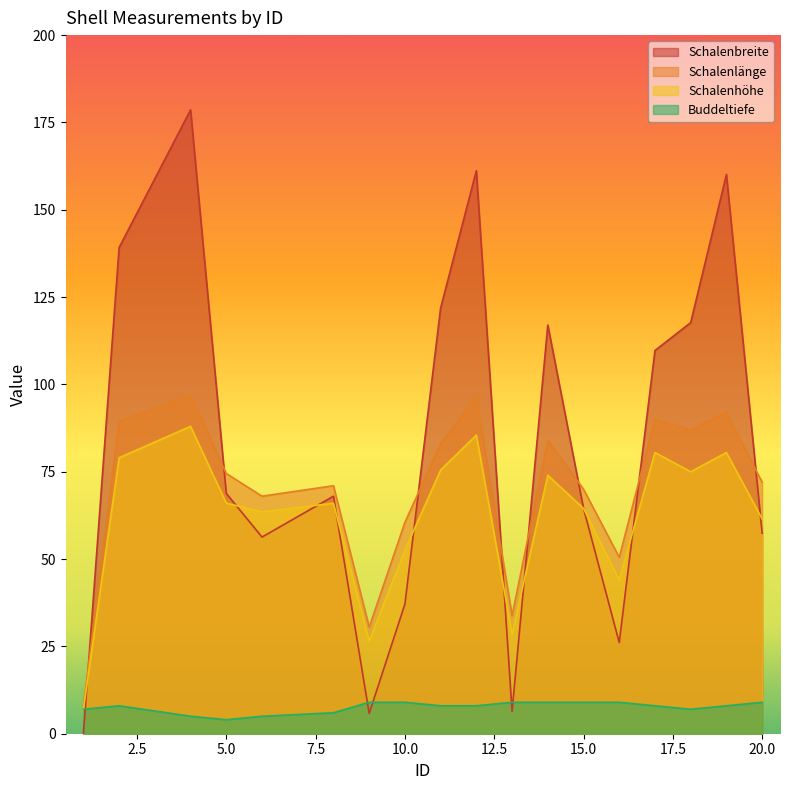

Does the chart have visible grid lines?

No